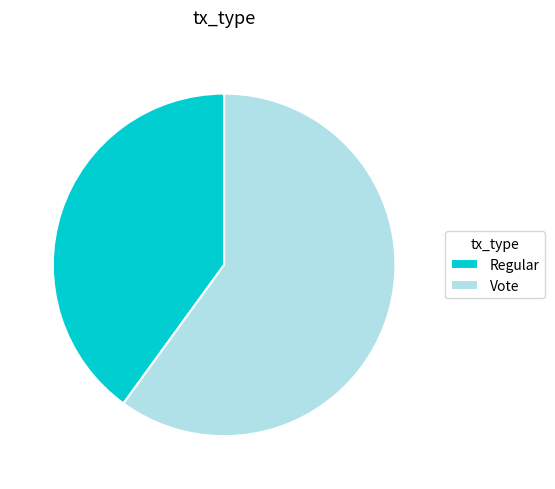

True or false: Vote accounts for 60% of the total.

True